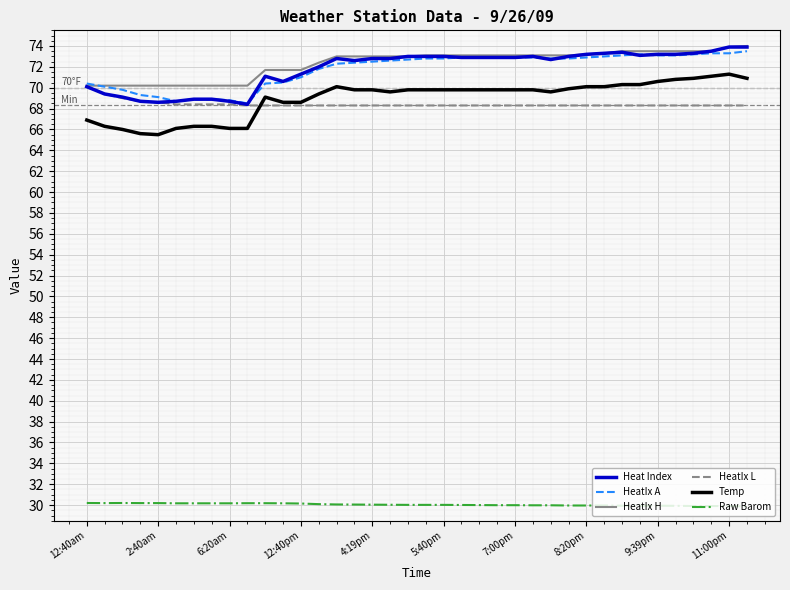

What is the maximum value shown in the chart?

74.0